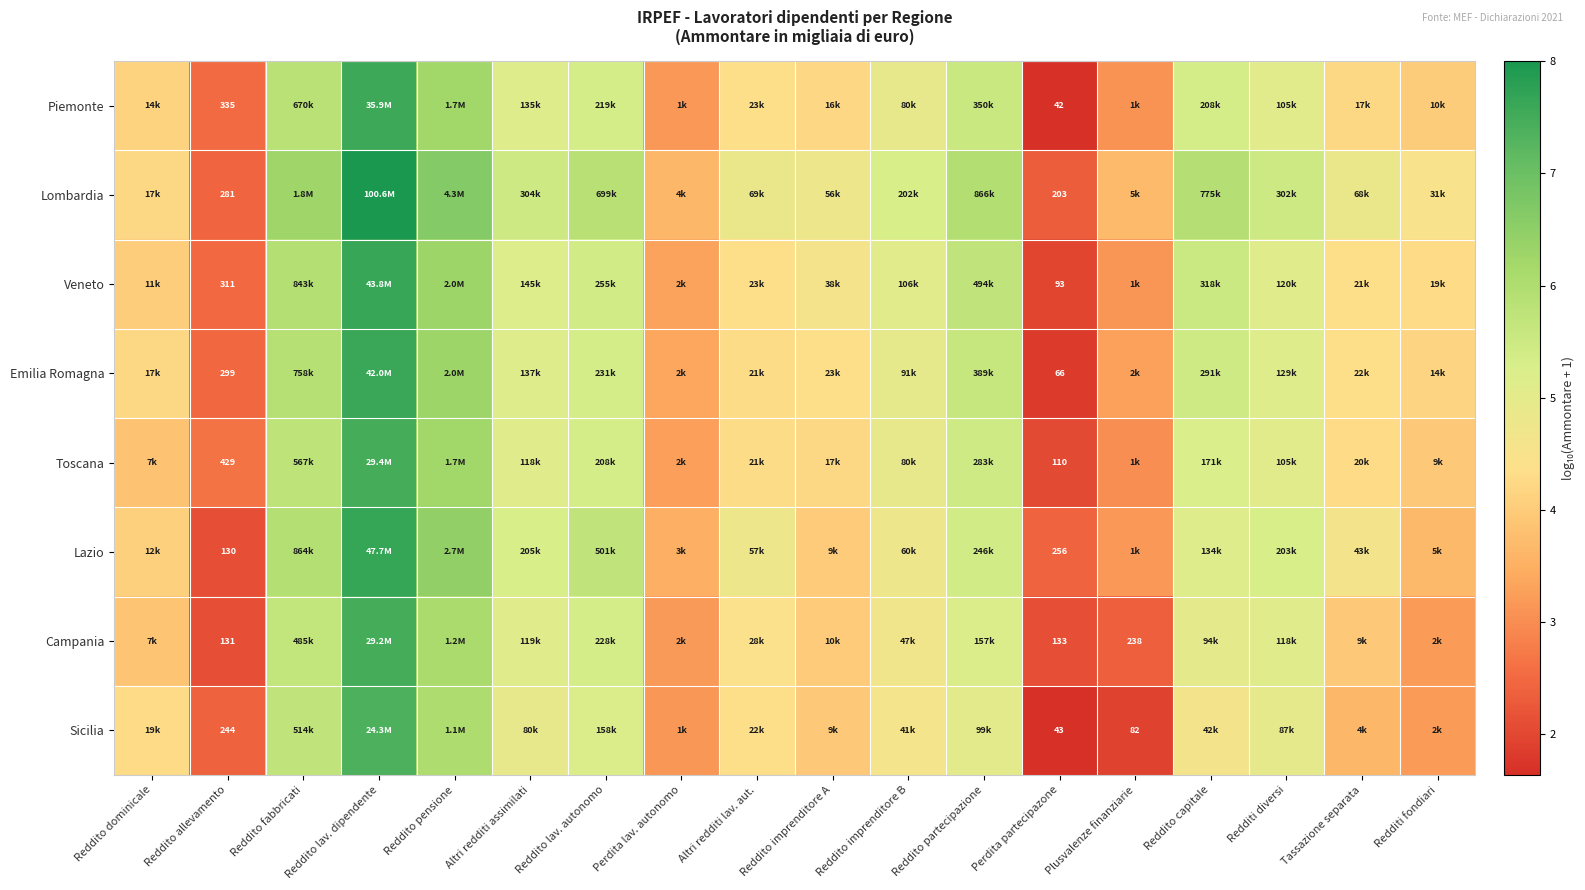

How many series are shown in this chart?

8